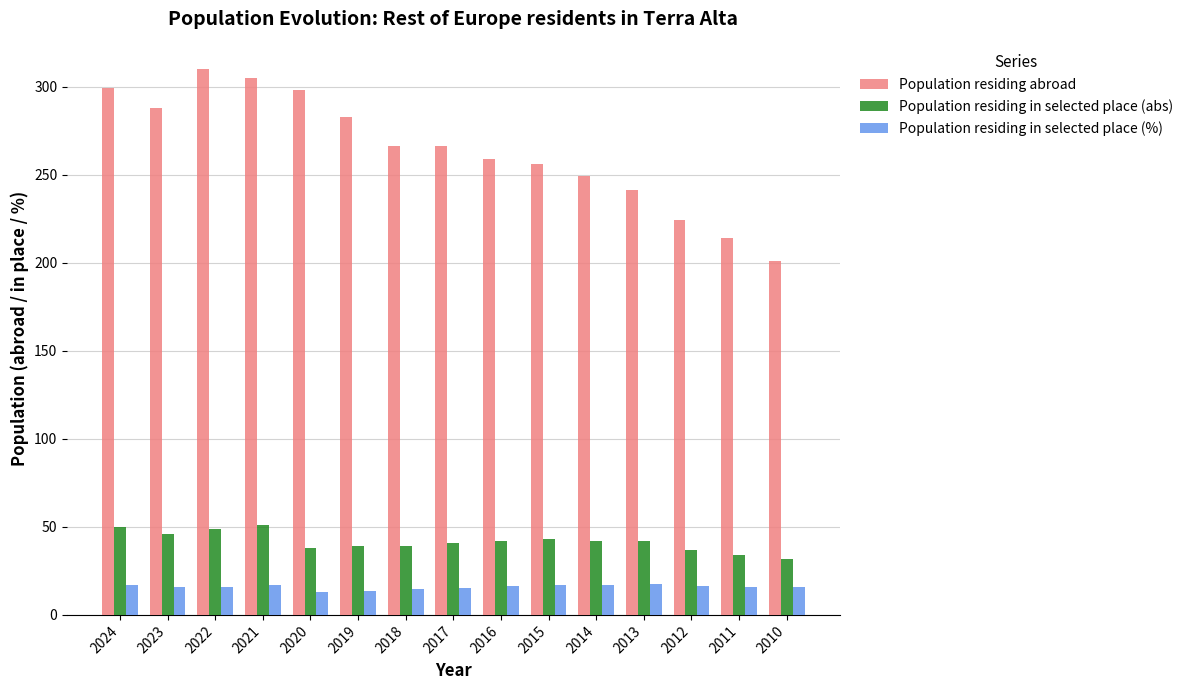

What is the spread (max minus min) of values at 2014?

232.1